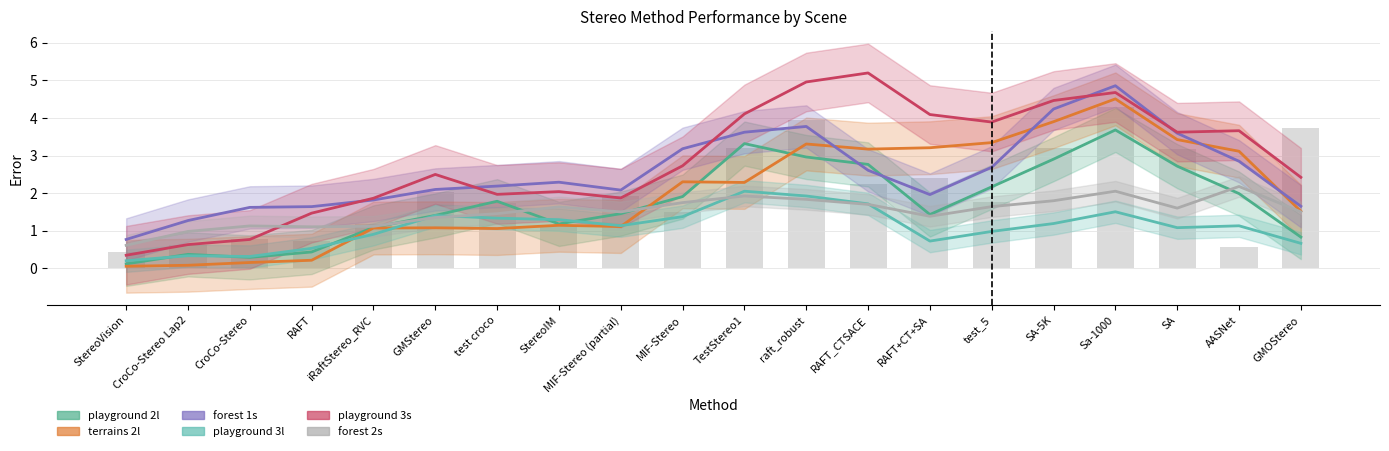

Reading right to left, list all the values displayed in this chart.

playground 2l: GMOStereo=0.8	AASNet=2.0	SA=2.7	Sa-1000=3.7	SA-5K=2.9	test_5=2.2	RAFT+CT+SA=1.4	RAFT_CTSACE=2.8	raft_robust=3.0	TestStereo1=3.3	MIF-Stereo=1.9	MIF-Stereo (partial)=1.5	StereoIM=1.2	test croco=1.8	GMStereo=1.4	iRaftStereo_RVC=1.1	RAFT=0.4	CroCo-Stereo=0.3	CroCo-Stereo Lap2=0.4	StereoVision=0.1
terrains 2l: GMOStereo=1.5	AASNet=3.1	SA=3.4	Sa-1000=4.5	SA-5K=3.9	test_5=3.3	RAFT+CT+SA=3.2	RAFT_CTSACE=3.2	raft_robust=3.3	TestStereo1=2.3	MIF-Stereo=2.3	MIF-Stereo (partial)=1.1	StereoIM=1.1	test croco=1.1	GMStereo=1.1	iRaftStereo_RVC=1.1	RAFT=0.2	CroCo-Stereo=0.2	CroCo-Stereo Lap2=0.1	StereoVision=0.1
forest 1s: GMOStereo=1.7	AASNet=2.8	SA=3.6	Sa-1000=4.9	SA-5K=4.2	test_5=2.7	RAFT+CT+SA=2.0	RAFT_CTSACE=2.6	raft_robust=3.8	TestStereo1=3.6	MIF-Stereo=3.2	MIF-Stereo (partial)=2.1	StereoIM=2.3	test croco=2.2	GMStereo=2.1	iRaftStereo_RVC=1.8	RAFT=1.6	CroCo-Stereo=1.6	CroCo-Stereo Lap2=1.3	StereoVision=0.8
playground 3l: GMOStereo=0.7	AASNet=1.1	SA=1.1	Sa-1000=1.5	SA-5K=1.2	test_5=1.0	RAFT+CT+SA=0.7	RAFT_CTSACE=1.7	raft_robust=1.9	TestStereo1=2.1	MIF-Stereo=1.4	MIF-Stereo (partial)=1.1	StereoIM=1.3	test croco=1.3	GMStereo=1.4	iRaftStereo_RVC=0.9	RAFT=0.5	CroCo-Stereo=0.3	CroCo-Stereo Lap2=0.3	StereoVision=0.2
playground 3s: GMOStereo=2.4	AASNet=3.7	SA=3.6	Sa-1000=4.7	SA-5K=4.5	test_5=3.9	RAFT+CT+SA=4.1	RAFT_CTSACE=5.2	raft_robust=5.0	TestStereo1=4.1	MIF-Stereo=2.7	MIF-Stereo (partial)=1.9	StereoIM=2.0	test croco=2.0	GMStereo=2.5	iRaftStereo_RVC=1.9	RAFT=1.5	CroCo-Stereo=0.8	CroCo-Stereo Lap2=0.6	StereoVision=0.3
forest 2s: GMOStereo=1.5	AASNet=2.2	SA=1.6	Sa-1000=2.1	SA-5K=1.8	test_5=1.6	RAFT+CT+SA=1.4	RAFT_CTSACE=1.7	raft_robust=1.8	TestStereo1=1.9	MIF-Stereo=1.7	MIF-Stereo (partial)=1.5	StereoIM=1.6	test croco=1.5	GMStereo=1.4	iRaftStereo_RVC=1.1	RAFT=1.1	CroCo-Stereo=1.1	CroCo-Stereo Lap2=1.0	StereoVision=0.6